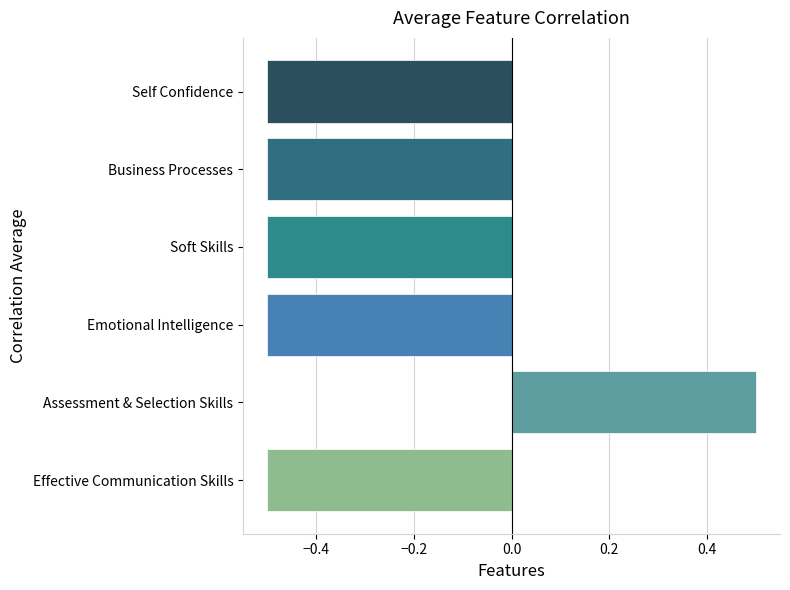

How many series are shown in this chart?

1